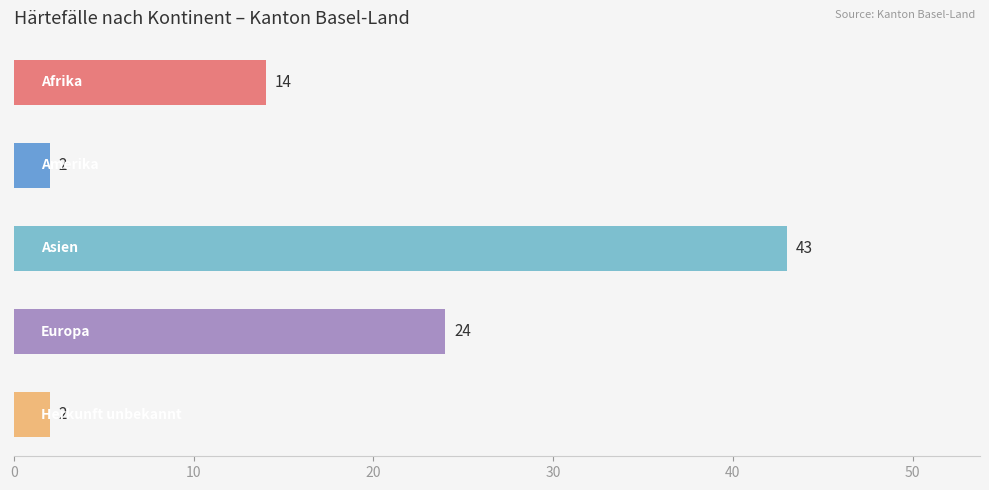

How many values are between 2 and 24?

4